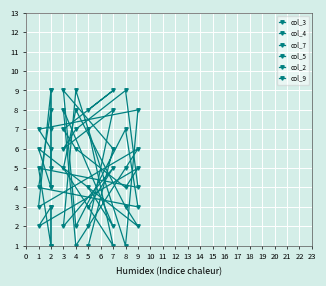

At how many categories does at least one series exceed 5?

9